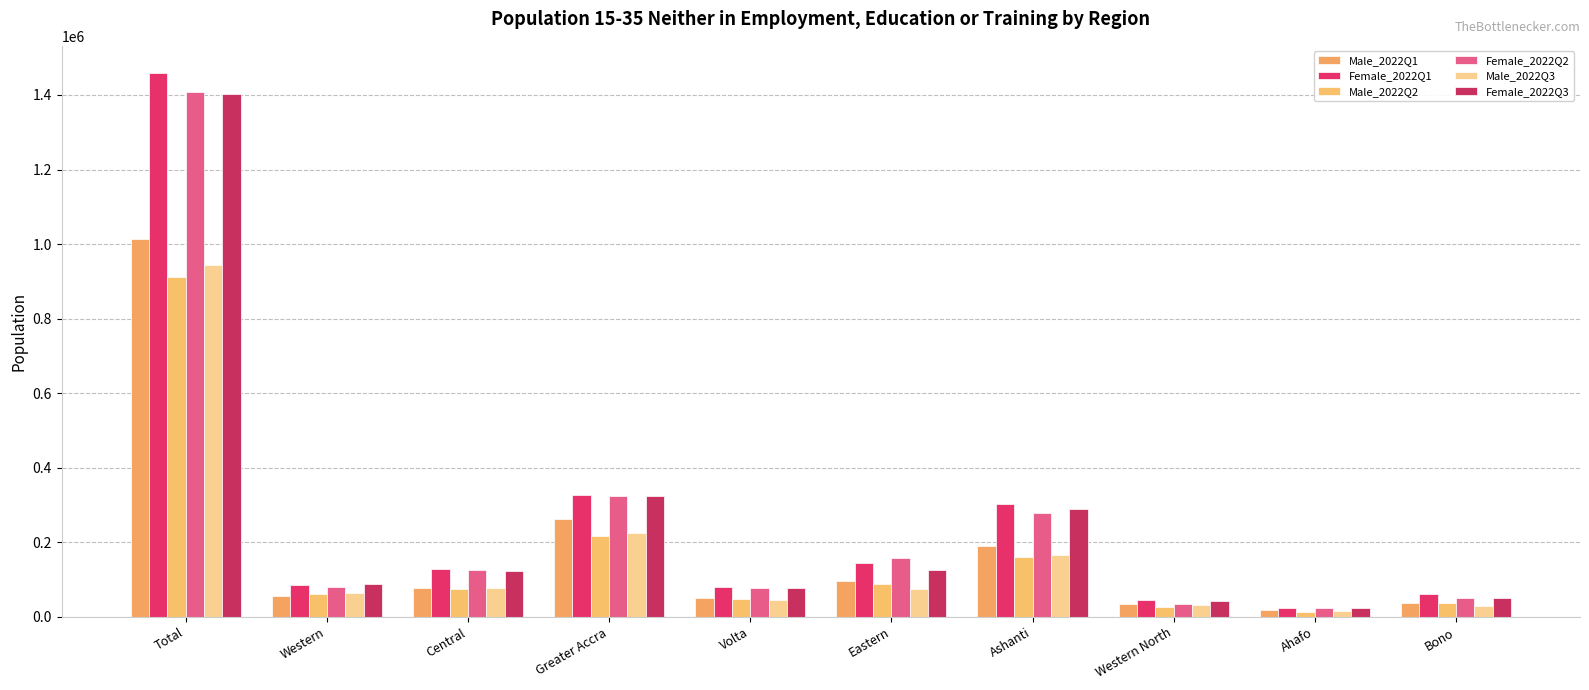

What is the value of the Female_2022Q1 bar at the 5th from the left?

80695